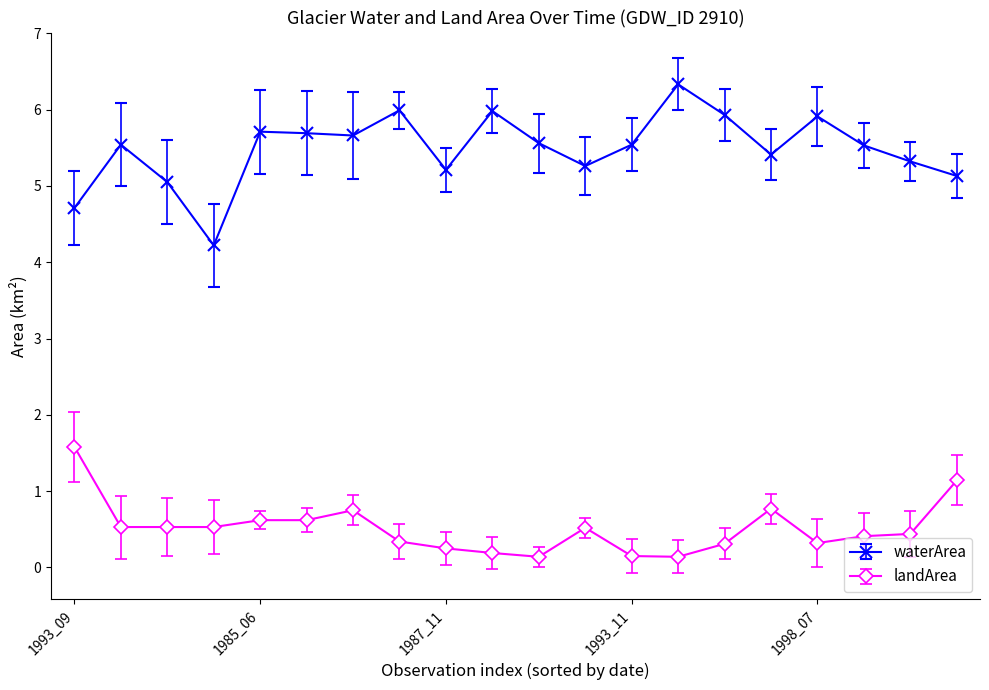

What is the greatest value displayed?

6.3